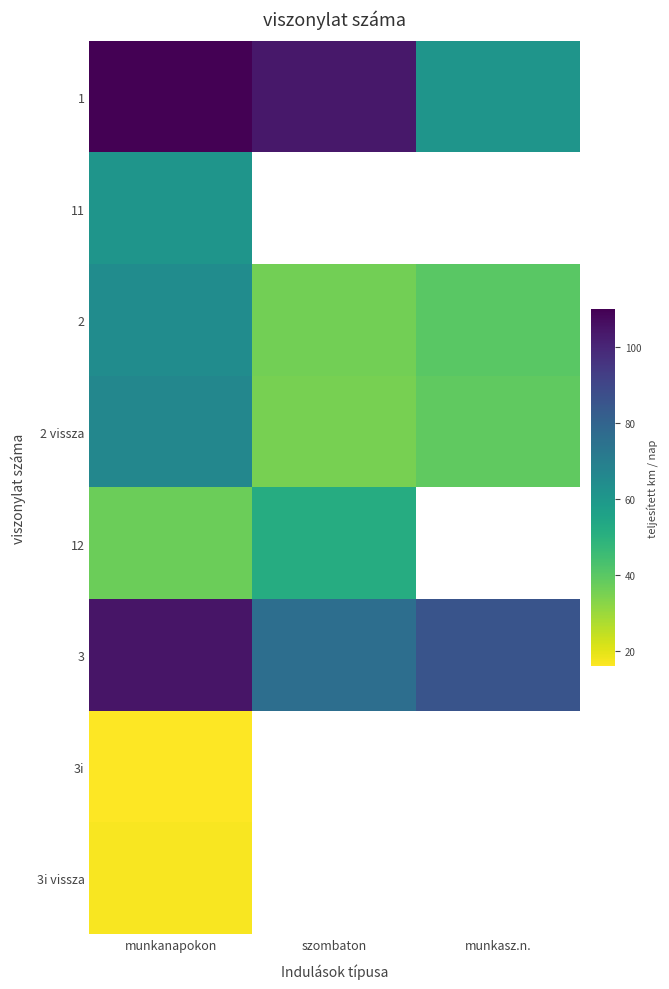

Reading left to right, transcribe all the data shown in this chart.

1: munkanapokon=109.8	szombaton=103.7	munkasz.n.=61.0
11: munkanapokon=61.0	szombaton=0.0	munkasz.n.=0.0
2: munkanapokon=64.0	szombaton=36.0	munkasz.n.=40.0
2 vissza: munkanapokon=66.3	szombaton=35.1	munkasz.n.=39.0
12: munkanapokon=37.0	szombaton=51.8	munkasz.n.=0.0
3: munkanapokon=104.5	szombaton=76.0	munkasz.n.=85.5
3i: munkanapokon=16.0	szombaton=0.0	munkasz.n.=0.0
3i vissza: munkanapokon=16.8	szombaton=0.0	munkasz.n.=0.0